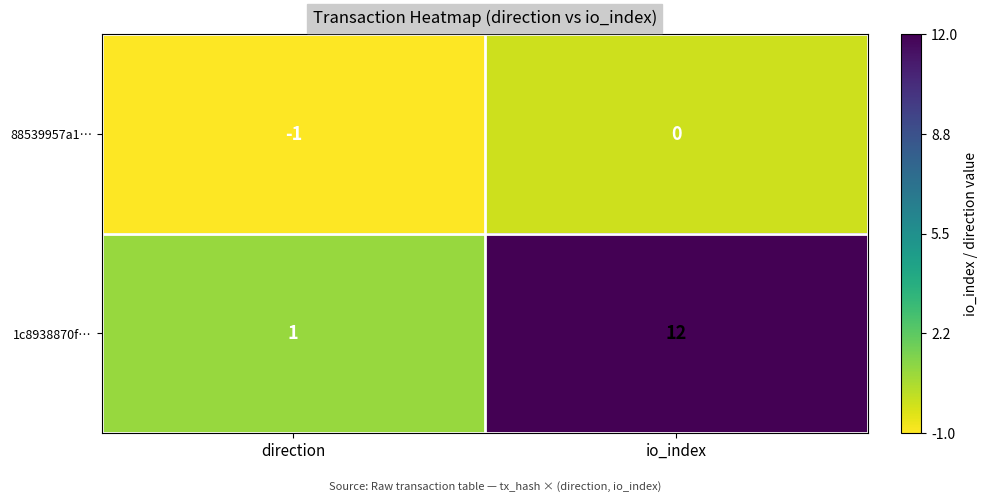

Reading left to right, what are all the values shown in this chart?

88539957a1…: direction=-1	io_index=0
1c8938870f…: direction=1	io_index=12